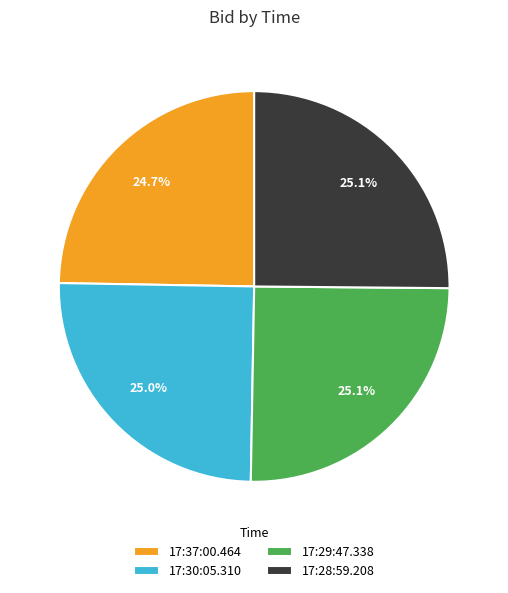

Is 17:29:47.338 the majority of the pie?

No